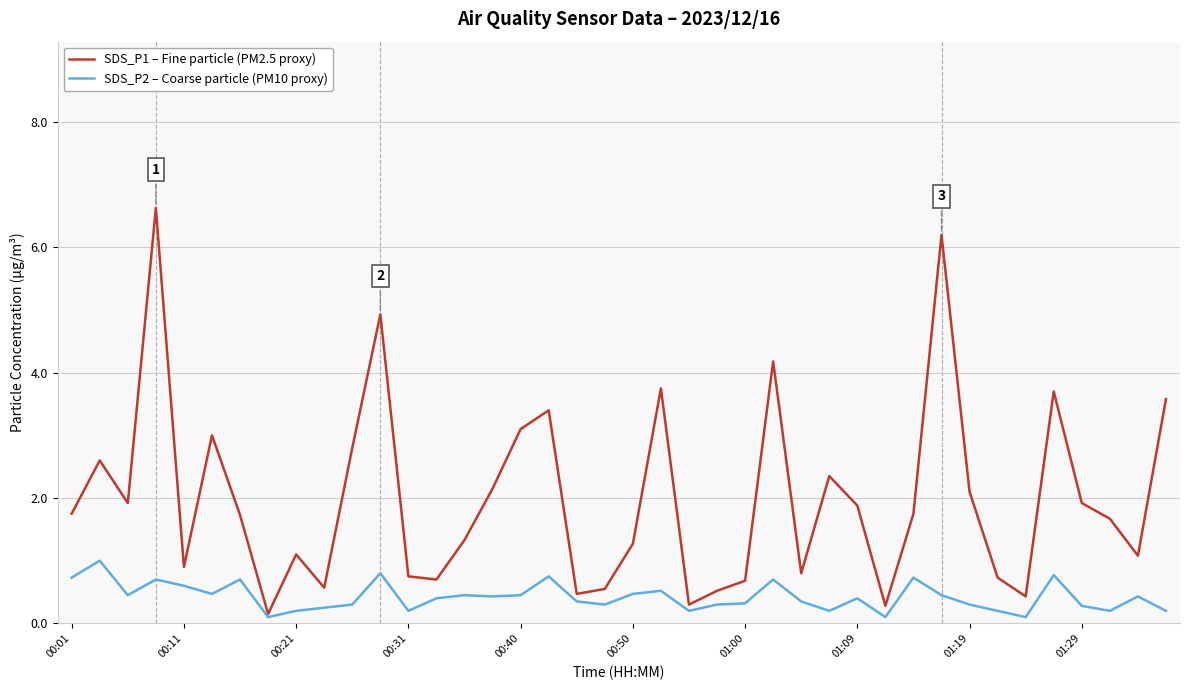

List the series in order of their overall mean, highest first.

SDS_P1 – Fine particle (PM2.5 proxy), SDS_P2 – Coarse particle (PM10 proxy)